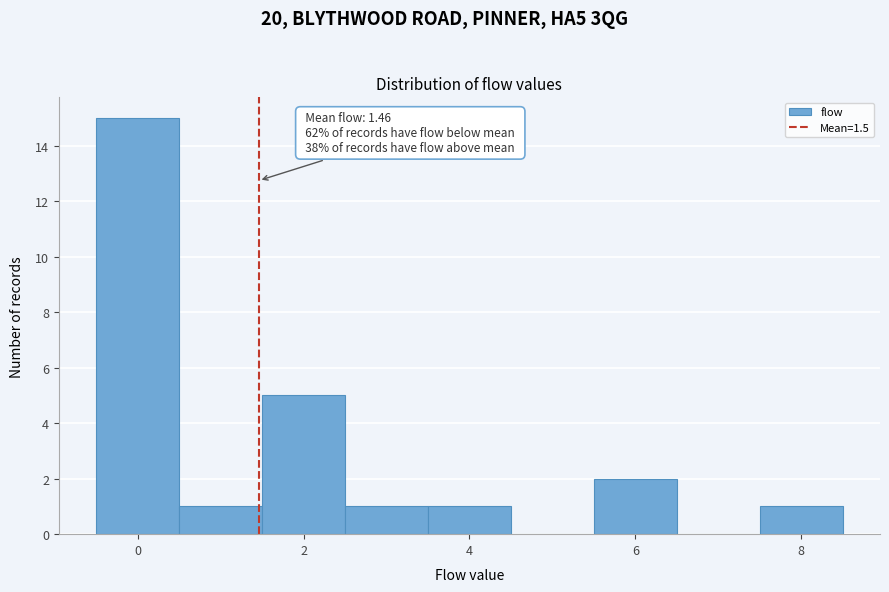

Over which range of the x-axis is the bar tallest?

-0.5 to 0.5